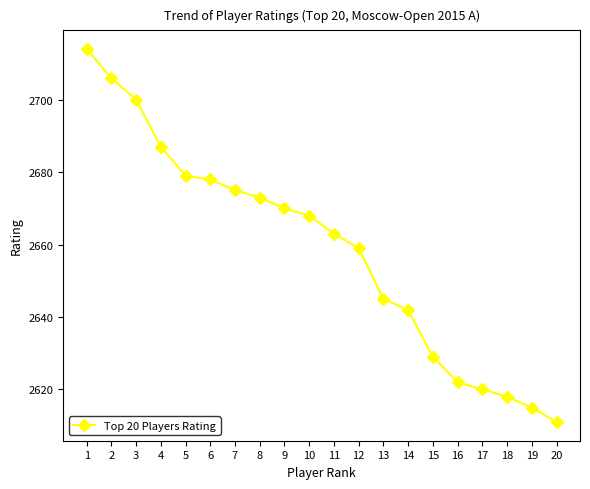

What is the difference between the maximum and minimum values?

103